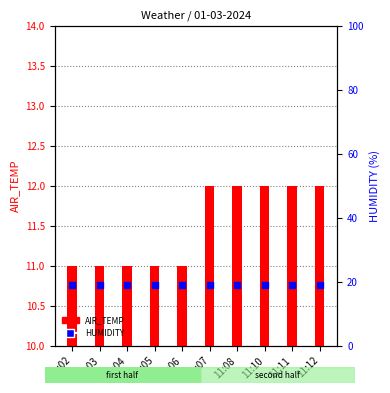

Which series contains the highest Y value?

HUMIDITY